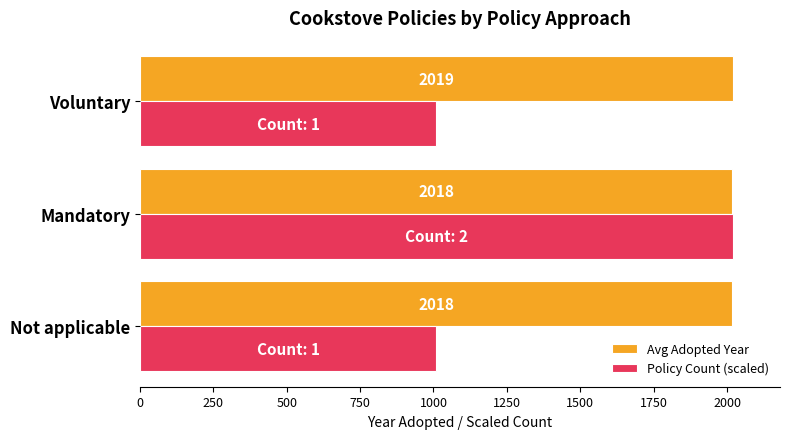

Count the Avg Adopted Year values in the range 2017 to 2019.

3